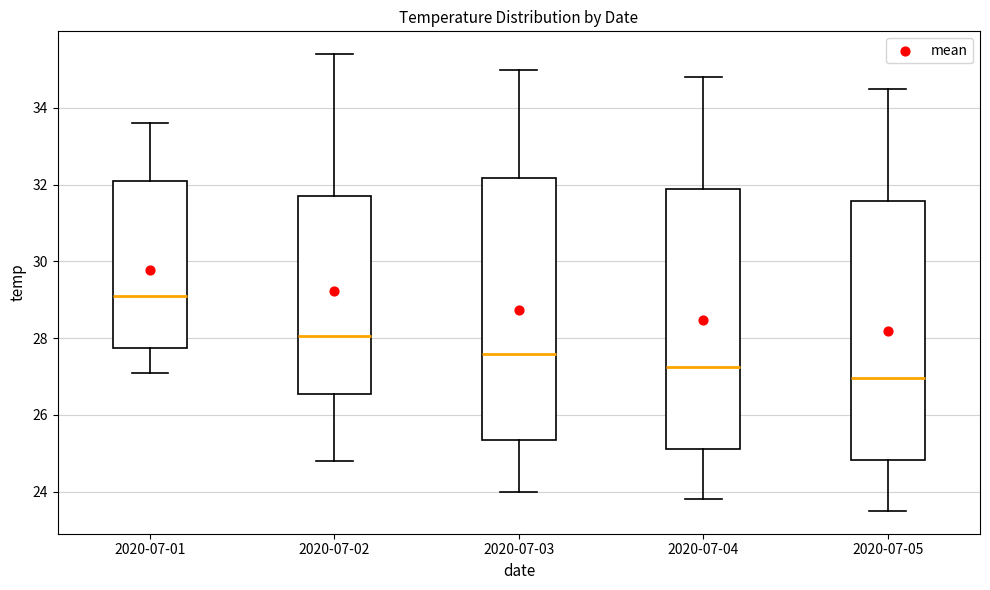

Reading left to right, read every box against the y-axis: the position of its median line, the range the box covers, and the ends of its whiskers. The values are not printed on the chart, so give them approximately, as read against the axis.

2020-07-01: median 29.2, box 27.8 to 32.2, whiskers 27.2 to 33.6
2020-07-02: median 28.0, box 26.6 to 31.8, whiskers 24.8 to 35.4
2020-07-03: median 27.6, box 25.4 to 32.2, whiskers 24.0 to 35.0
2020-07-04: median 27.2, box 25.2 to 31.8, whiskers 23.8 to 34.8
2020-07-05: median 27.0, box 24.8 to 31.6, whiskers 23.6 to 34.6